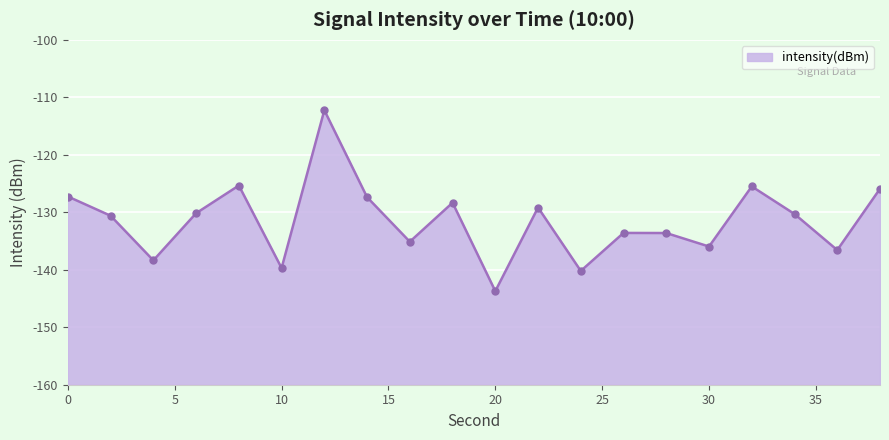

The chart shows a value of -130.2 at 6. True or false?

True